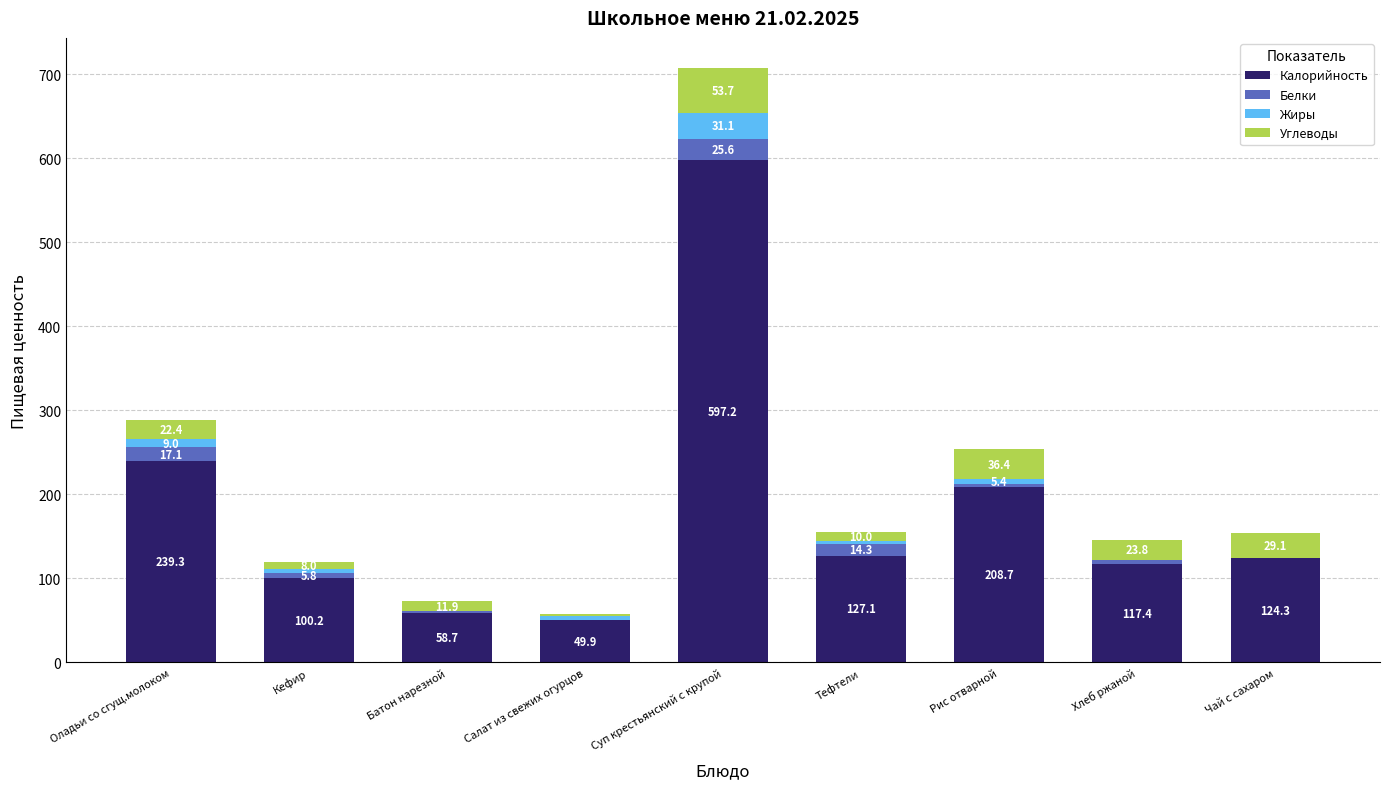

What value does the Калорийность series have at Суп крестьянский с крупой?

597.2